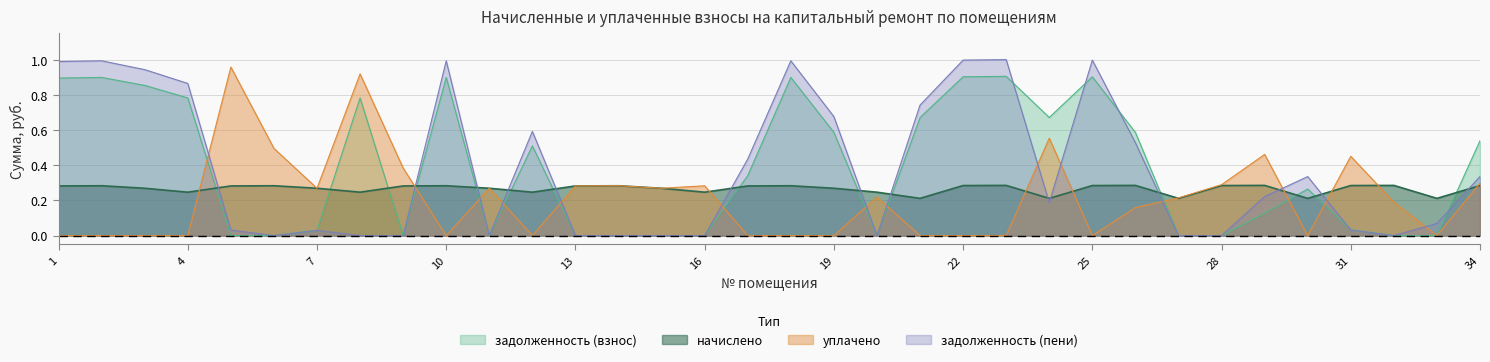

Between 15 and 31, which series saw the biggest shift?

уплачено